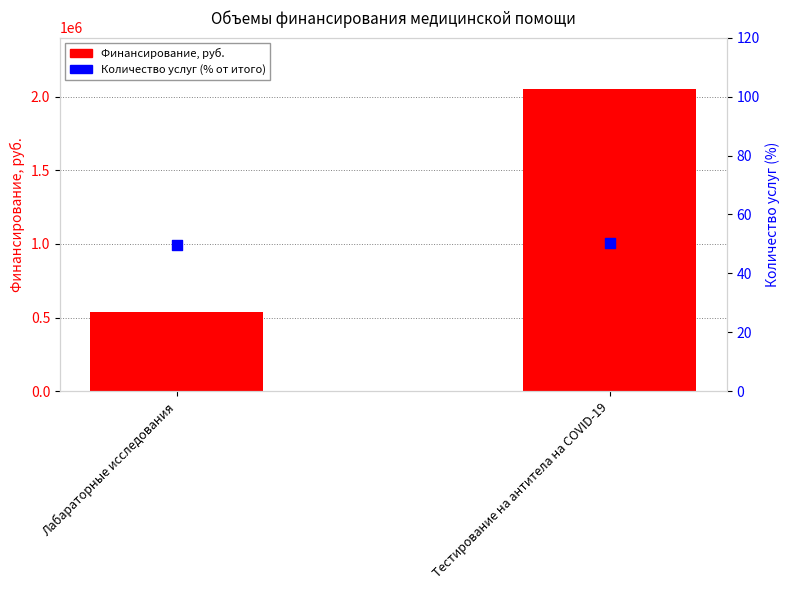

Is the value of Кол-во услуг (% от итого) at Тестирование на антитела на COVID-19 greater than the value of Финансирование, руб. at Лабараторные исследования?

No